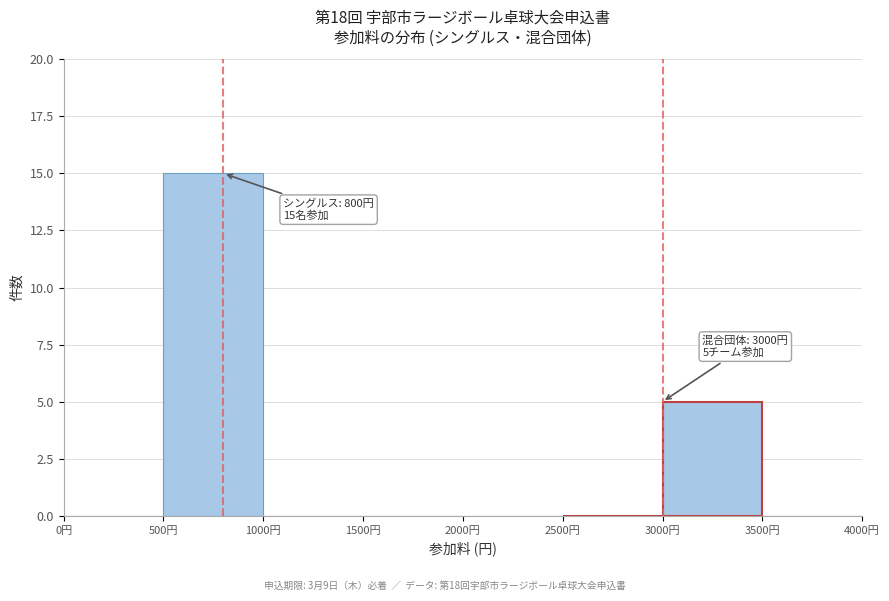

Which range on the x-axis has the tallest bar?

500 to 1000